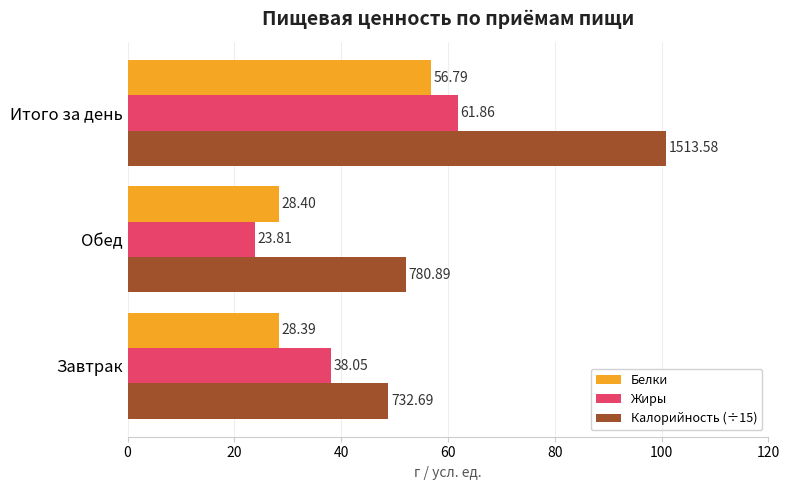

What is the average value of the Белки series?

37.9